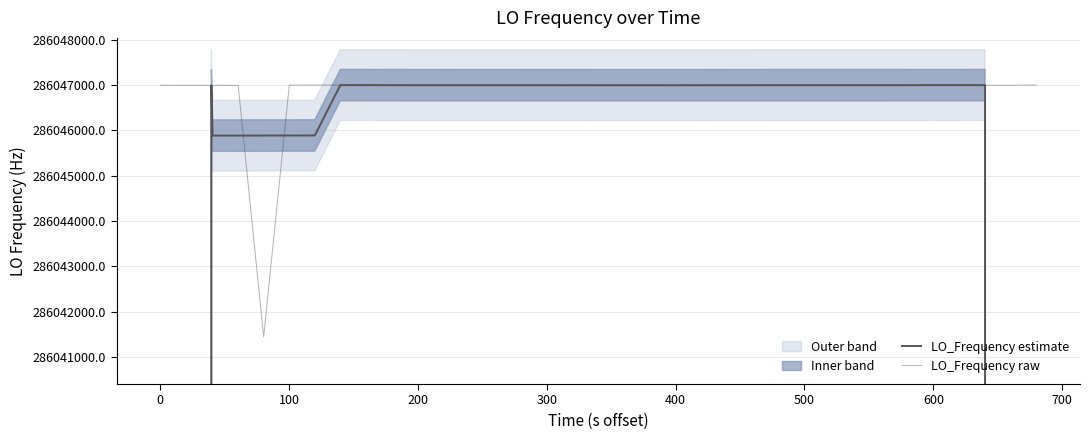

How many distinct data groups are displayed?

2